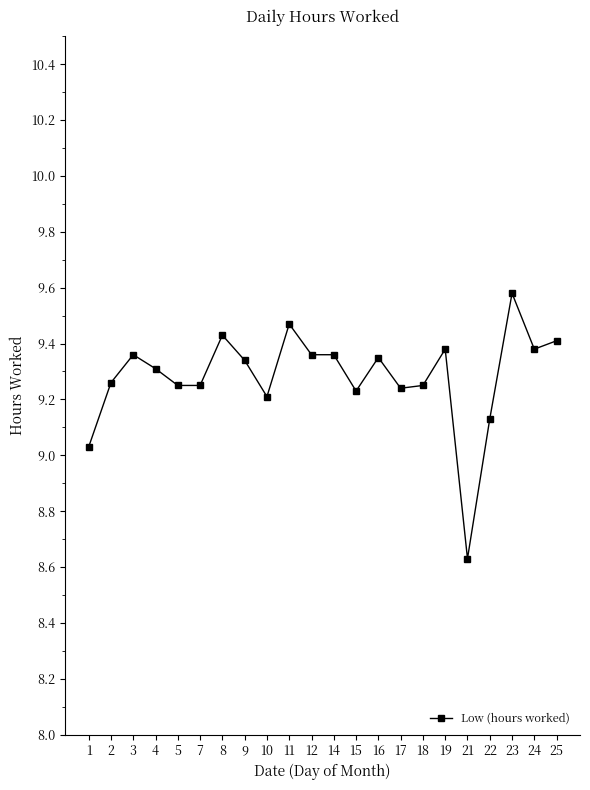

What is the change in value from 9 to 23?

+0.2